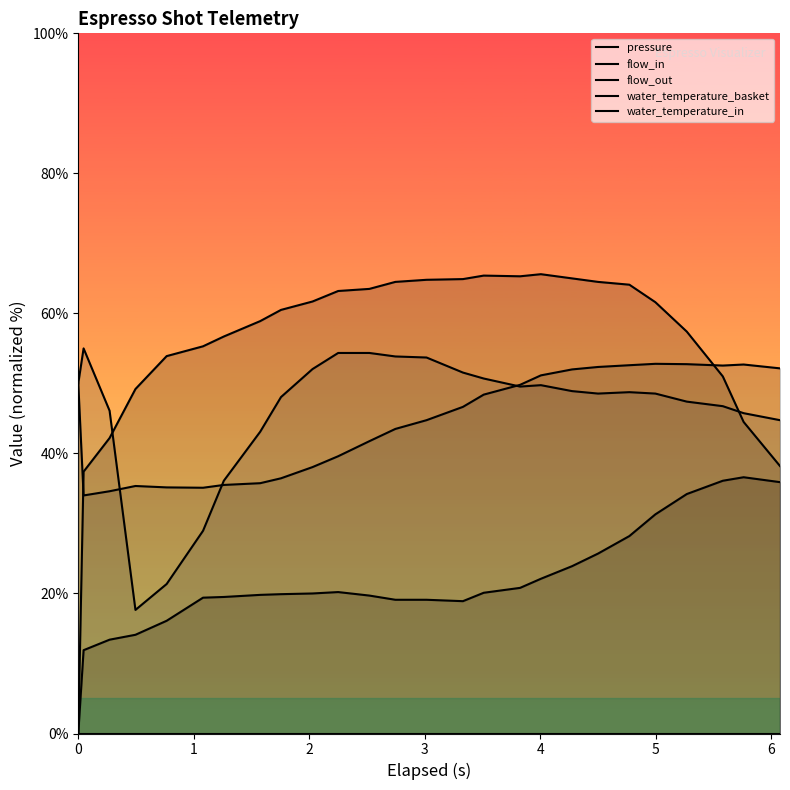

Reading left to right, transcribe all the data shown in this chart.

pressure: 0.0	11.9	13.4	14.1	16.1	19.4	19.5	19.8	19.9	20.0	20.2	19.7	19.1	19.1	18.9	20.1	20.8	22.1	23.9	25.7	28.2	31.3	34.2	36.1	36.6	35.9
flow_in: 0.0	37.4	42.2	49.2	53.9	55.3	56.7	58.9	60.5	61.7	63.2	63.5	64.5	64.8	64.9	65.4	65.3	65.6	65.0	64.5	64.1	61.6	57.4	51.0	44.5	38.2
flow_out: 0.0	0.0	0.0	0.0	0.0	0.0	0.0	0.0	0.0	0.0	0.0	0.0	0.0	0.0	0.0	0.0	0.0	0.0	0.0	0.0	0.0	0.0	0.0	0.0	0.0	0.0
water_temperature_basket: 50.0	34.0	34.6	35.3	35.2	35.1	35.5	35.8	36.5	38.0	39.6	41.7	43.5	44.8	46.6	48.4	49.8	51.2	52.0	52.3	52.6	52.8	52.7	52.6	52.7	52.2
water_temperature_in: 50.0	55.0	46.1	17.7	21.3	29.0	36.1	43.1	48.0	52.0	54.4	54.4	53.8	53.7	51.6	50.7	49.5	49.8	48.9	48.5	48.8	48.5	47.4	46.7	45.8	44.8